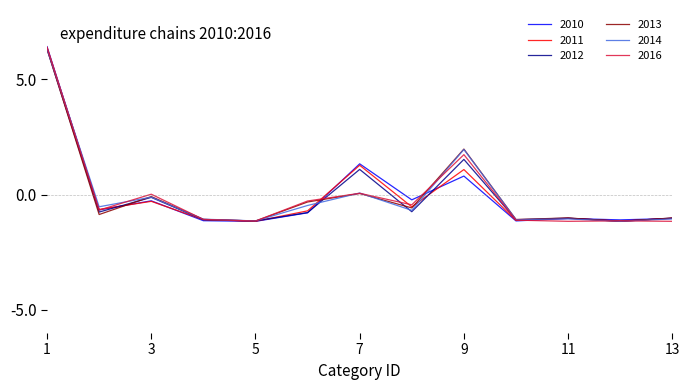

What is the maximum value for 2014?

6.3